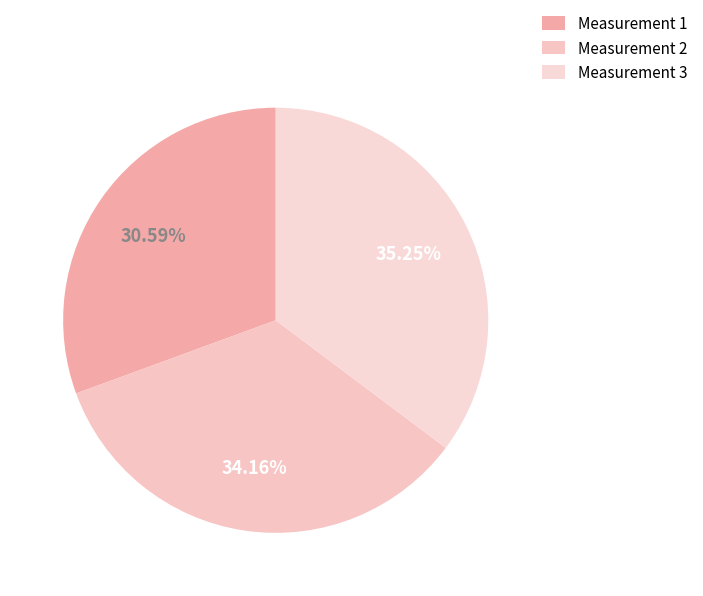

To the nearest percent, what percentage of the pie is Measurement 2?

34%